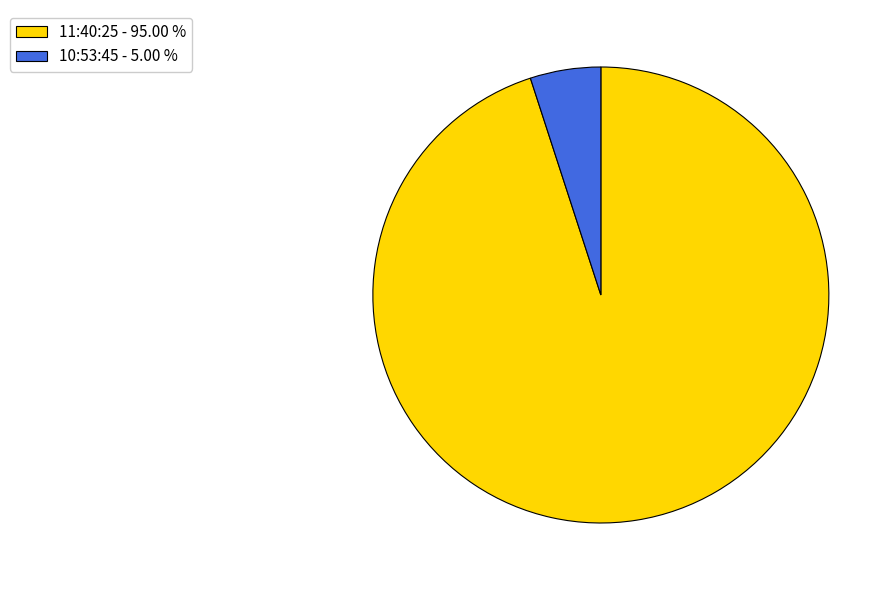

Approximately how many times larger is the value at 10:53:45 compared to 11:40:25?

0.1